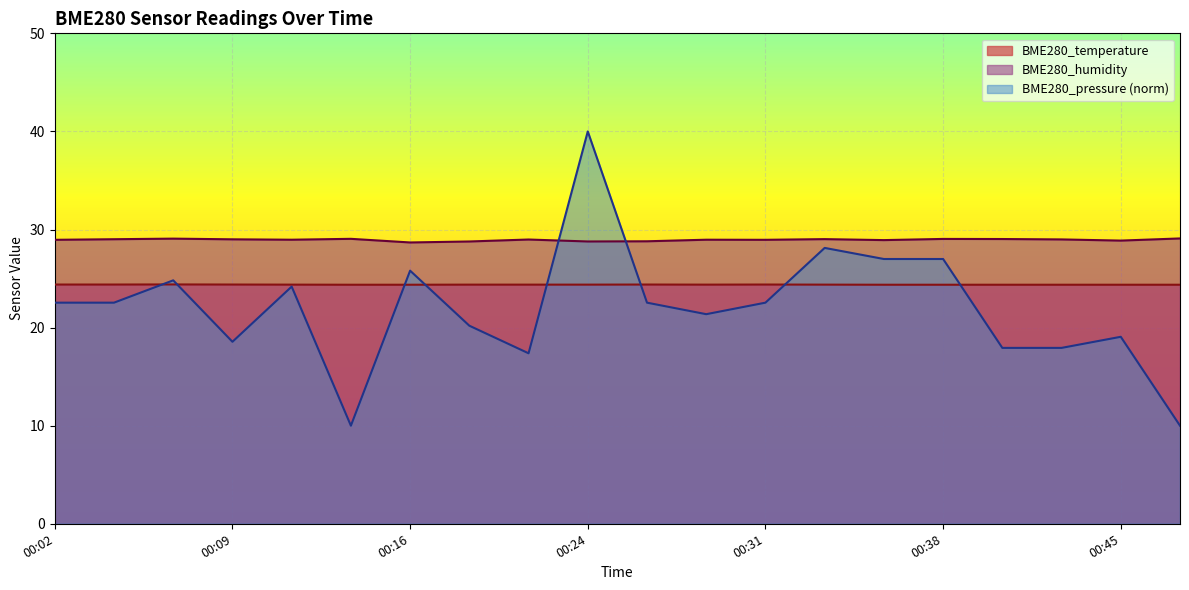

Rank the series by their average value, from highest to lowest.

BME280_humidity, BME280_temperature, BME280_pressure